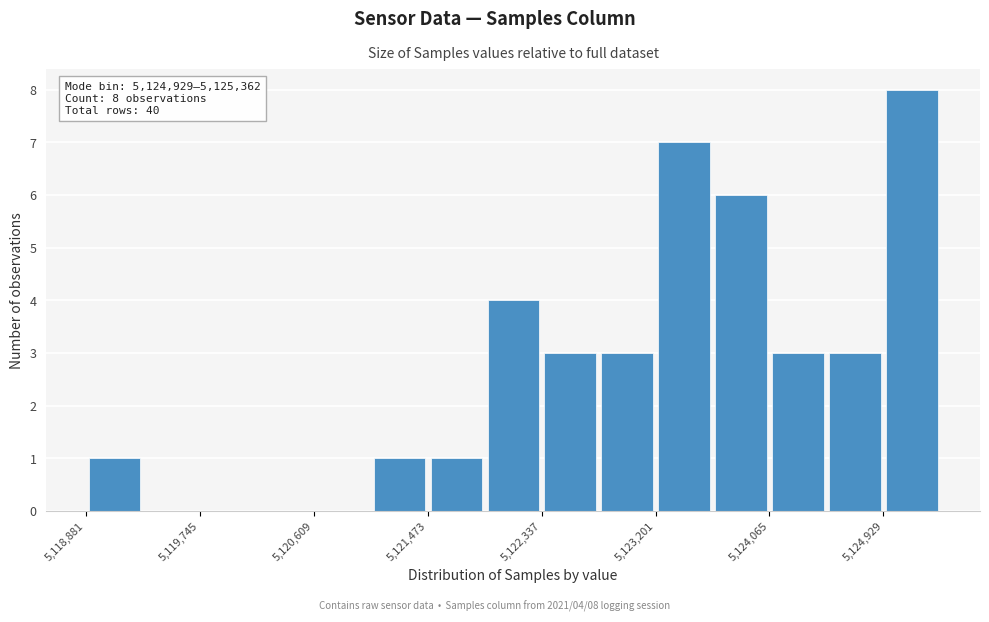

Over which range of the x-axis is the bar tallest?

5124900 to 5125400